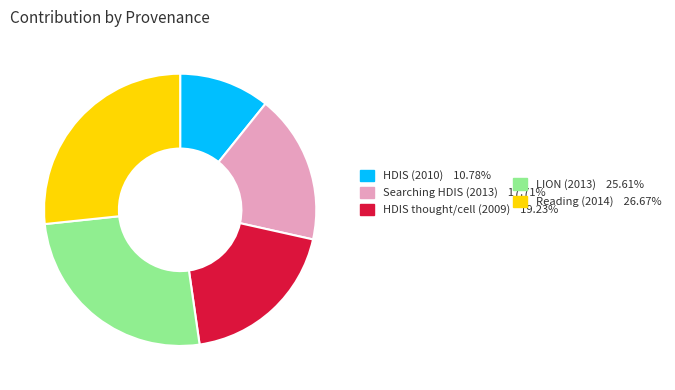

Is there any slice that represents more than half of the pie?

No